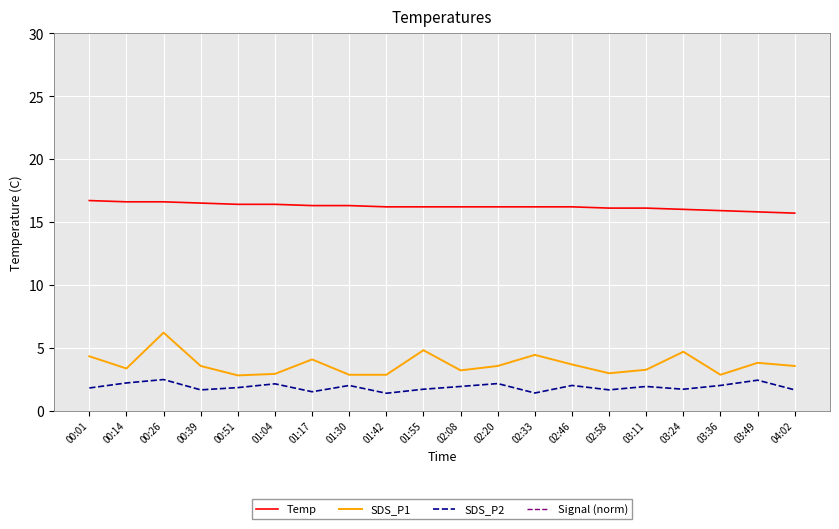

True or false: Temp and Signal (norm) intersect in this chart.

False